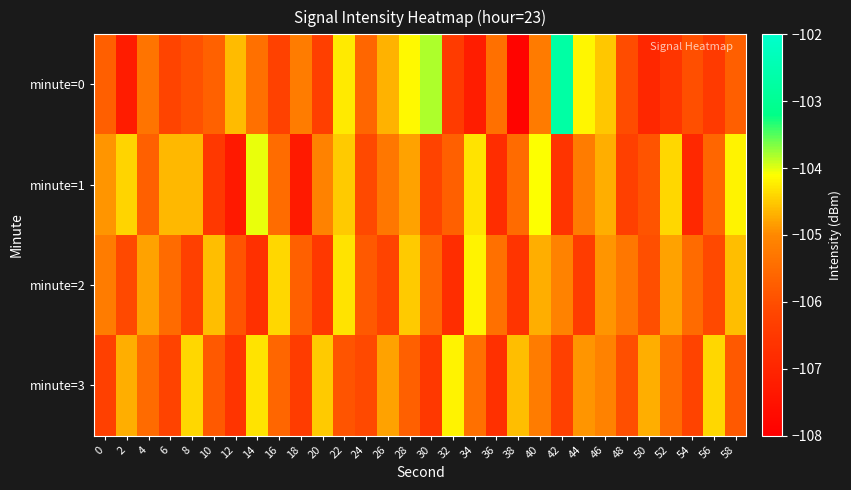

At 30, list the series in order from smallest to largest.

minute=3, minute=1, minute=2, minute=0